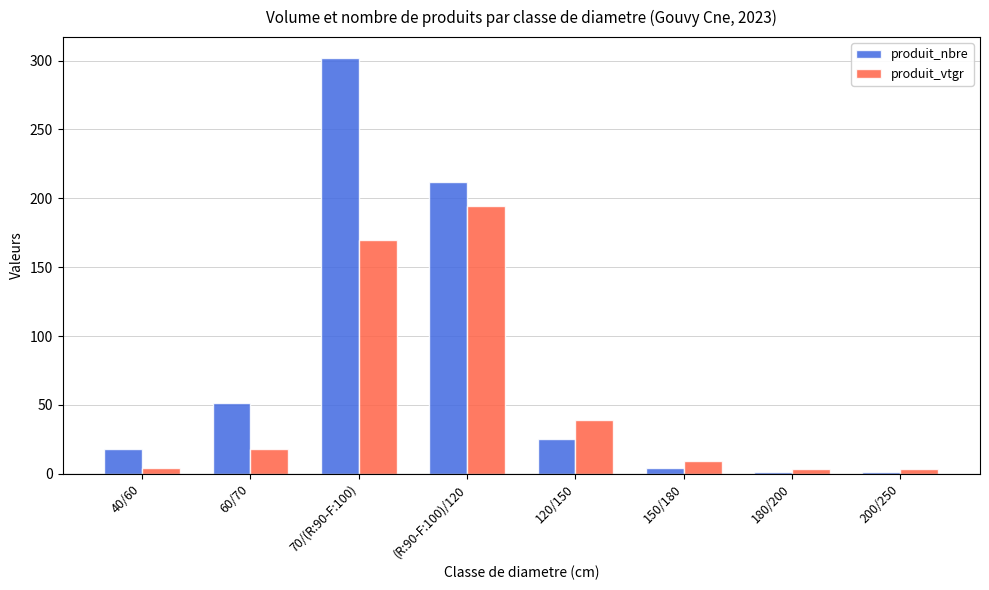

How many data points in produit_vtgr are above 17?

4